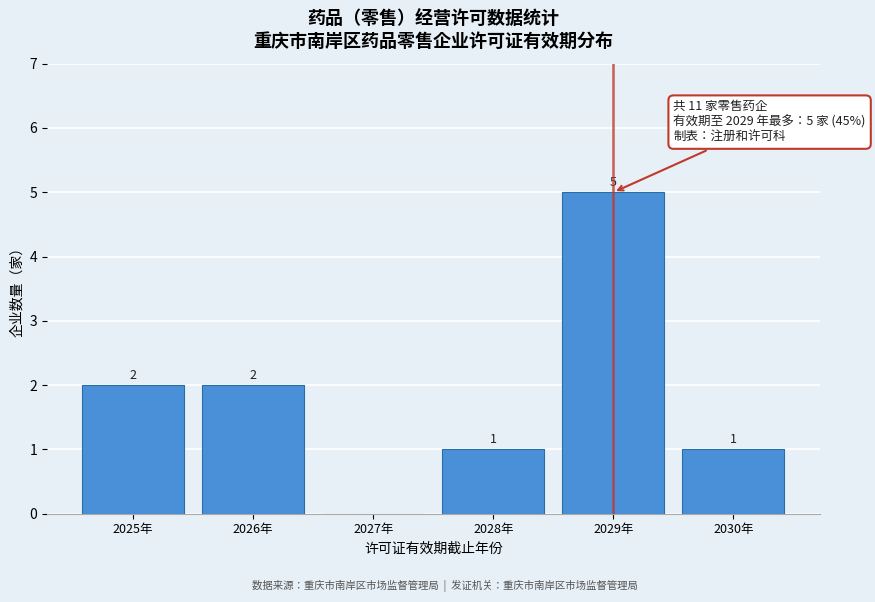

Reading left to right, list all the values displayed in this chart.

2025年=2	2026年=2	2027年=0	2028年=1	2029年=5	2030年=1